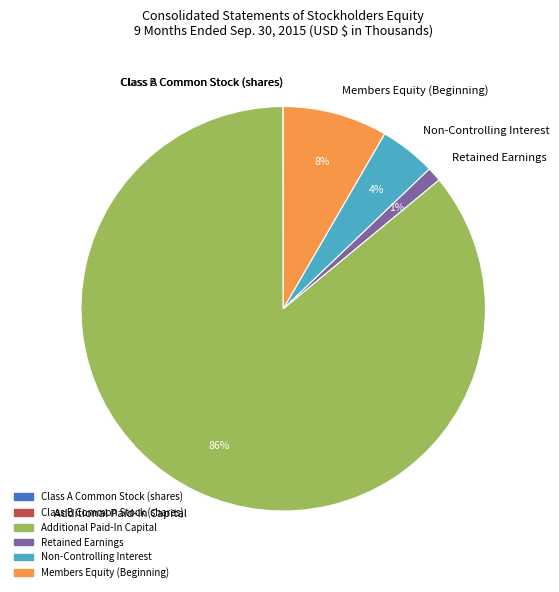

True or false: Retained Earnings accounts for 1% of the total.

True